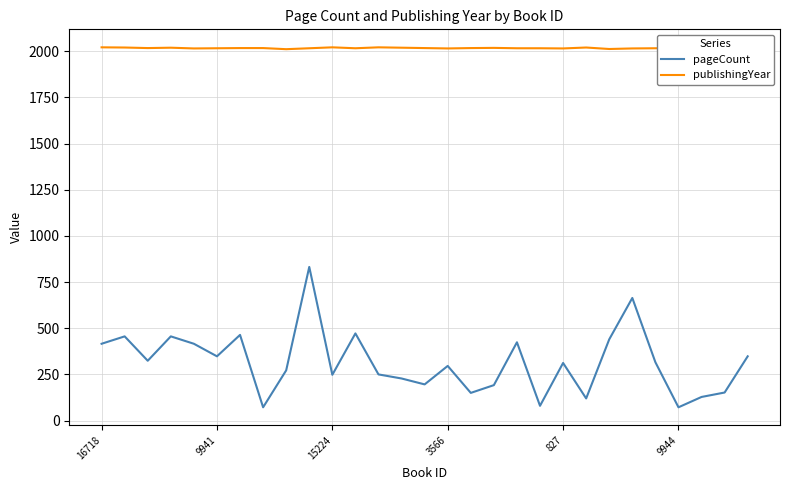

At how many categories does at least one series exceed 502?

29